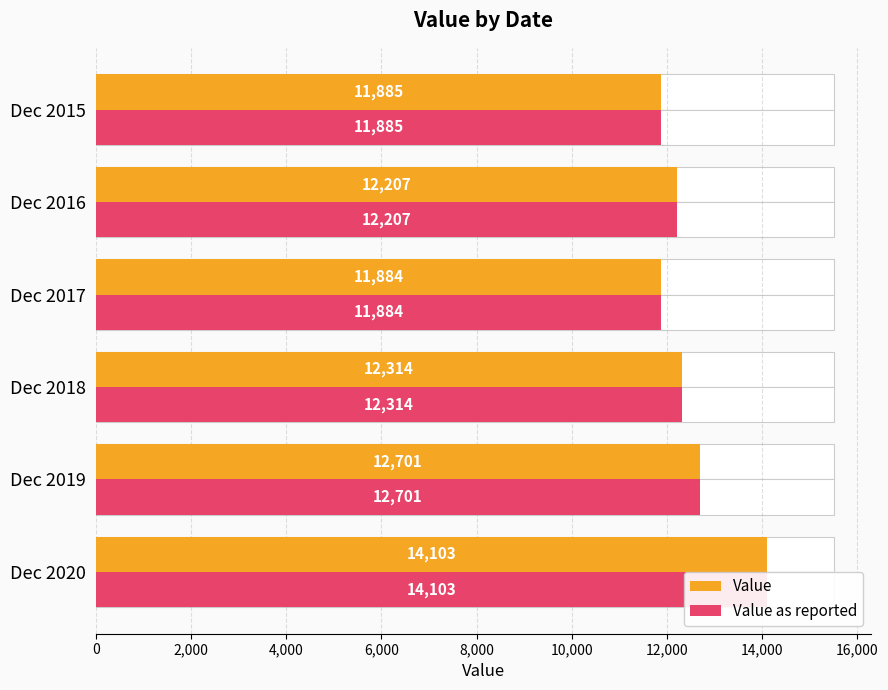

Is the value of Value at Dec 2015 greater than the value of Value as reported at Dec 2015?

No